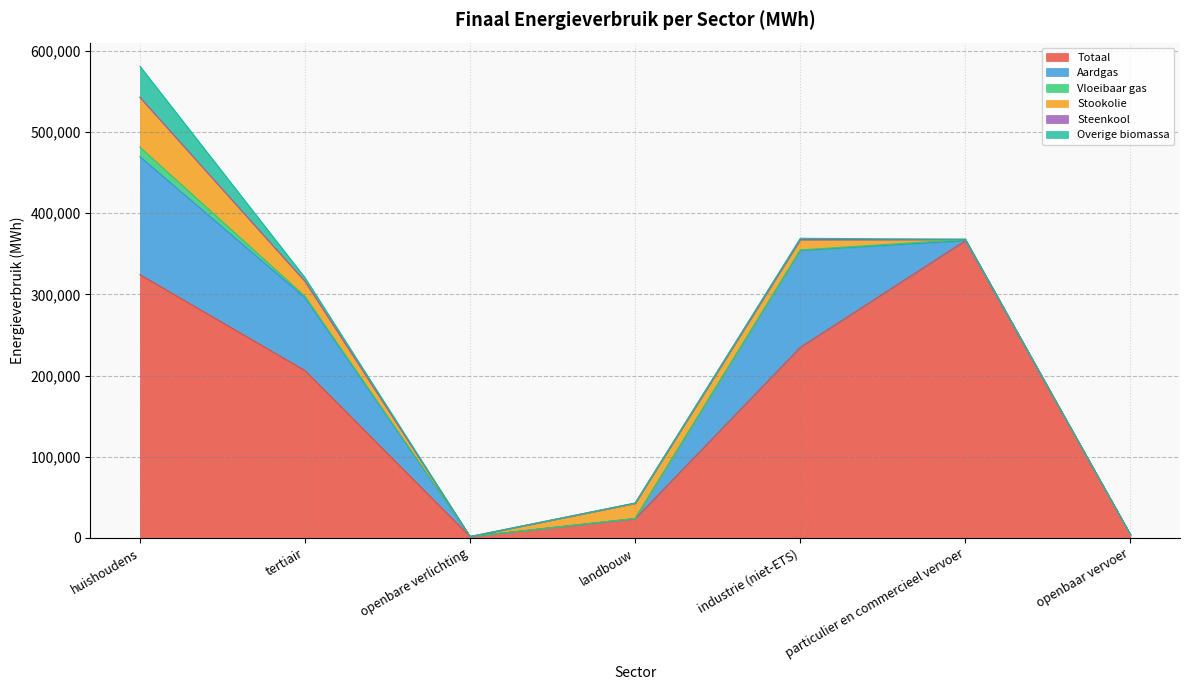

Where is the first local maximum for Vloeibaar gas?

particulier en commercieel vervoer